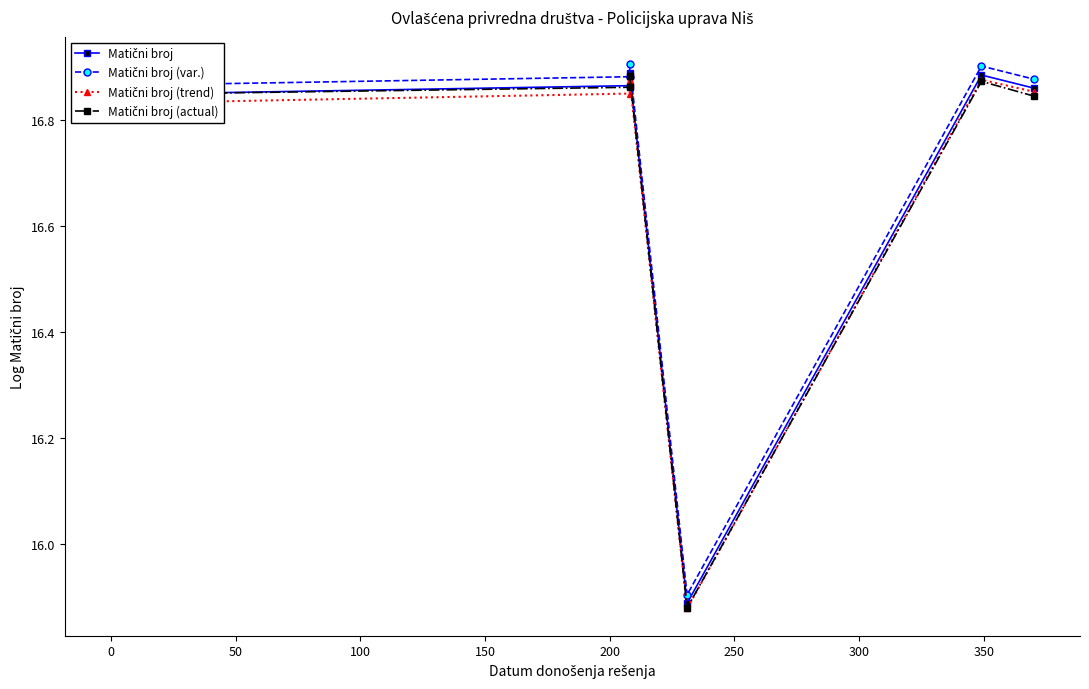

List the series in order of their peak value, highest first.

Matični broj (var.), Matični broj, Matični broj (actual), Matični broj (trend)